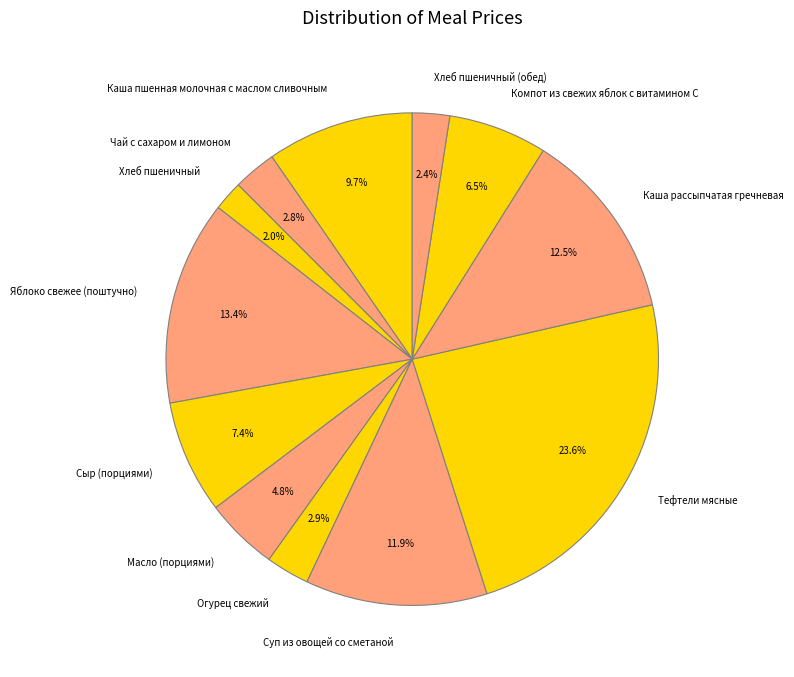

How much of the chart is everything except Хлеб пшеничный (обед)?

97.6%